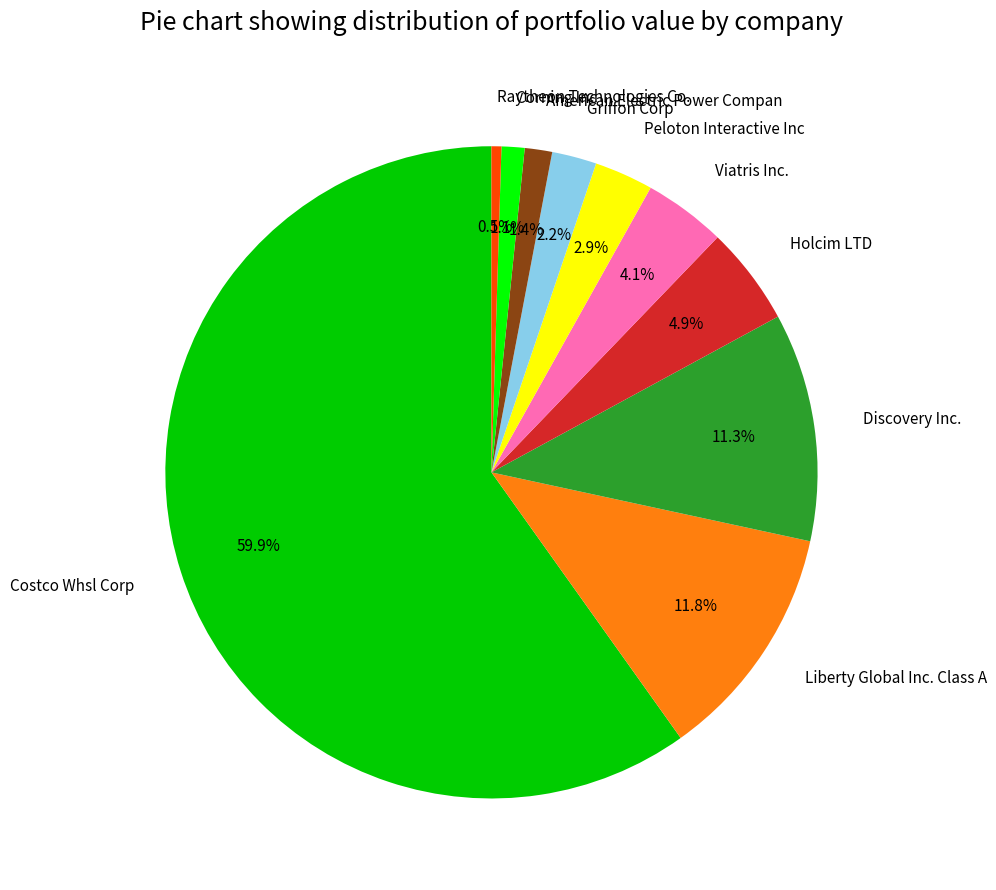

Count the number of slices in the pie.

10